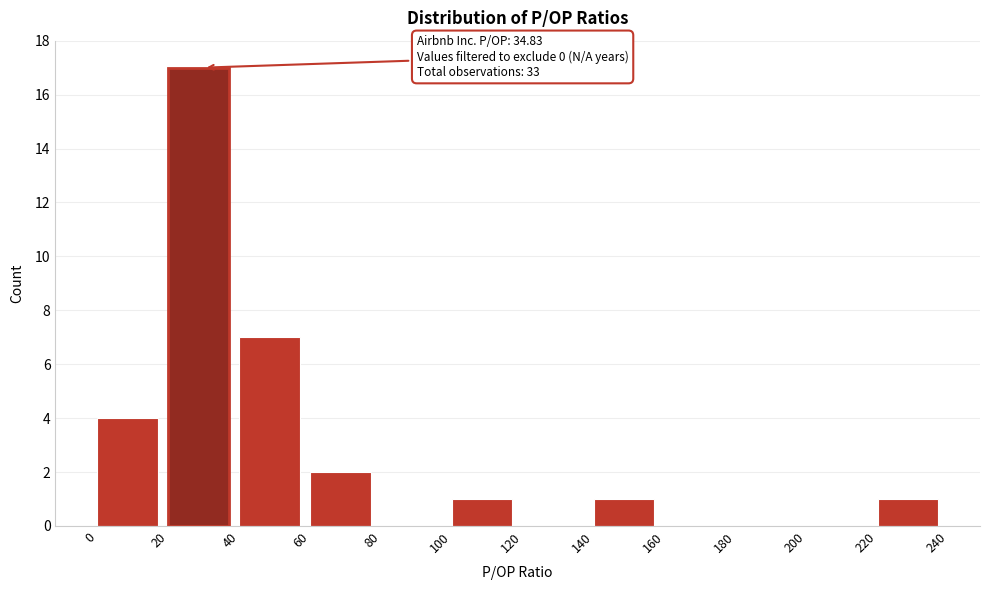

Over which range of the x-axis is the bar tallest?

20 to 40